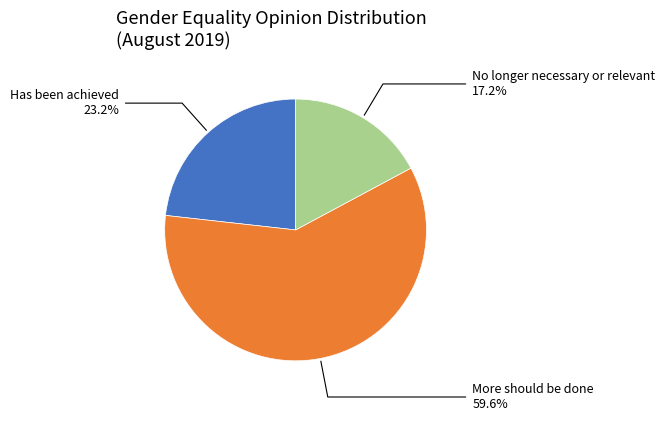

Does any single category account for the majority?

Yes